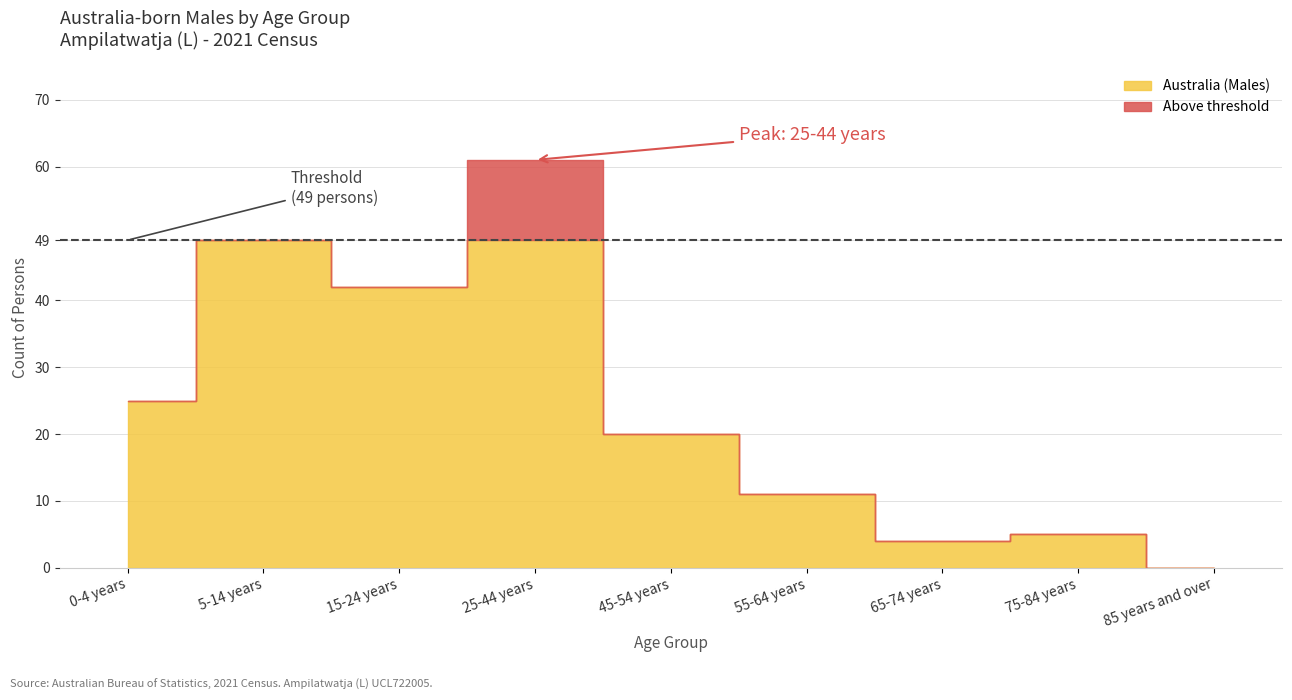

How many distinct data groups are displayed?

2